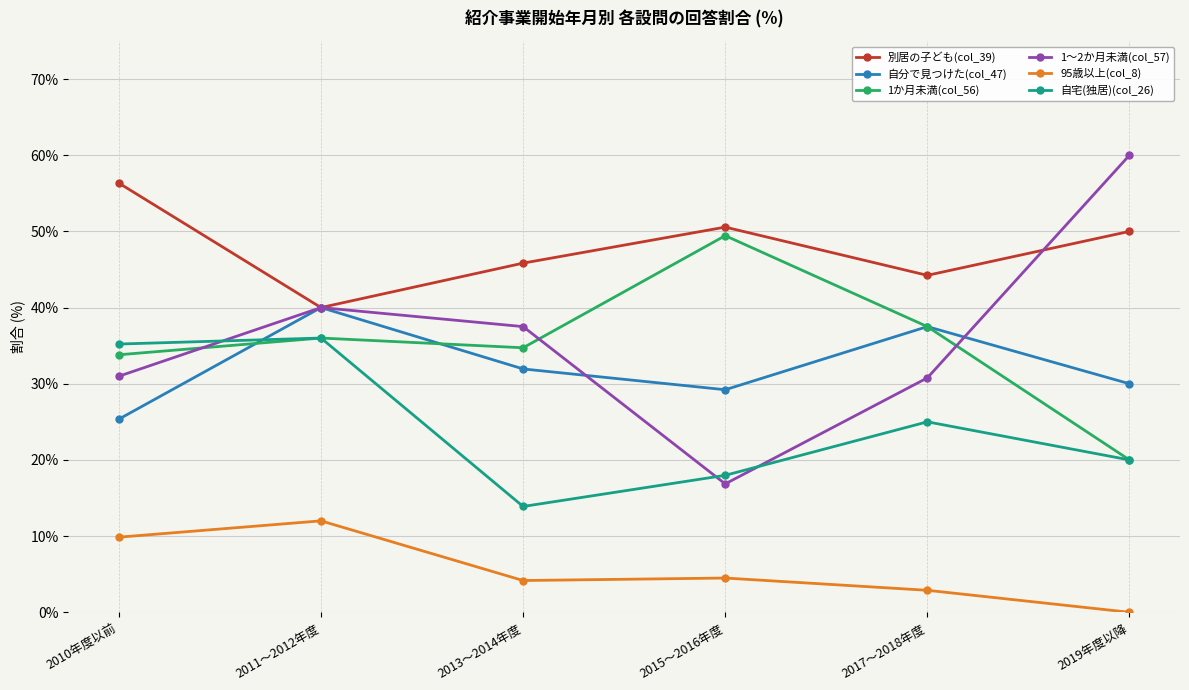

Does the chart display data point markers on the line(s)?

Yes